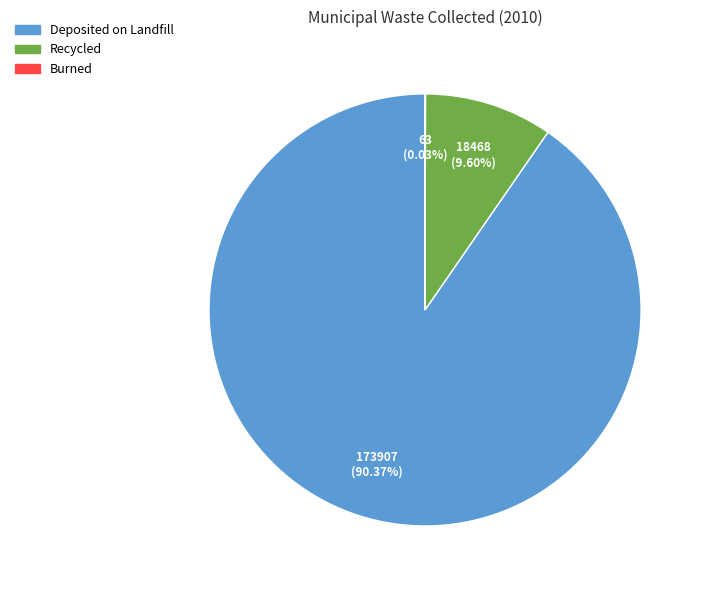

To the nearest percent, what portion does Recycled represent?

10%